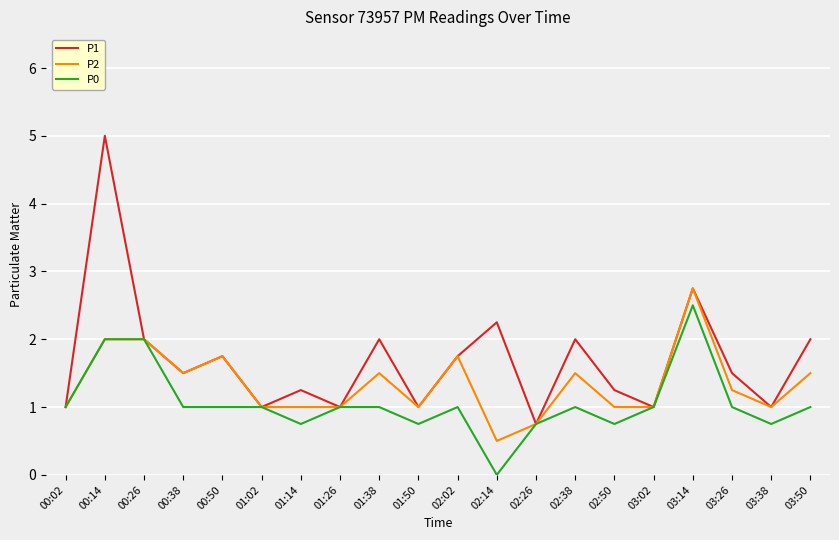

What is the total value across all series at 01:26?

3.0